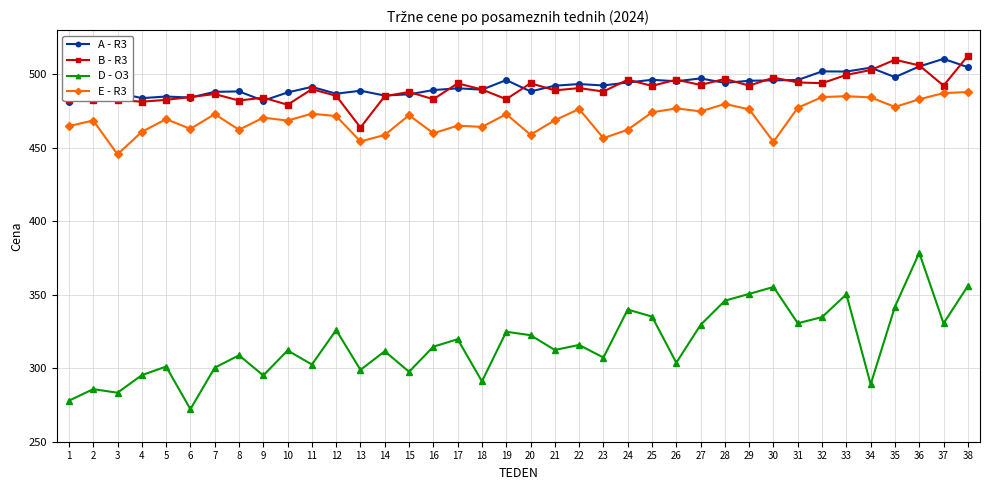

Rank the series at 35 from lowest to highest value.

D - O3, E - R3, A - R3, B - R3